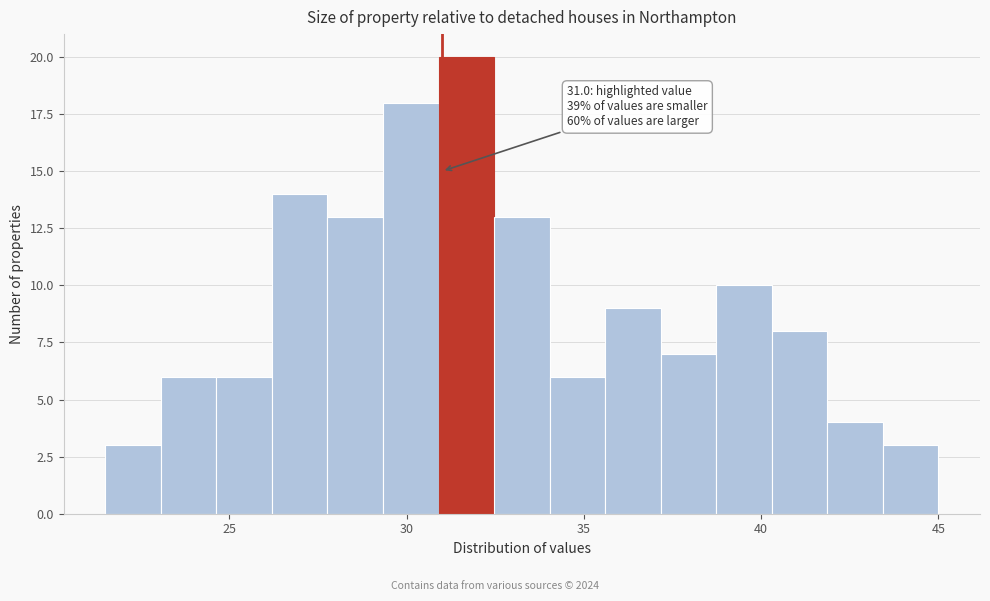

Read against the x-axis, roughly where is the centre of the tallest bar?

31.5